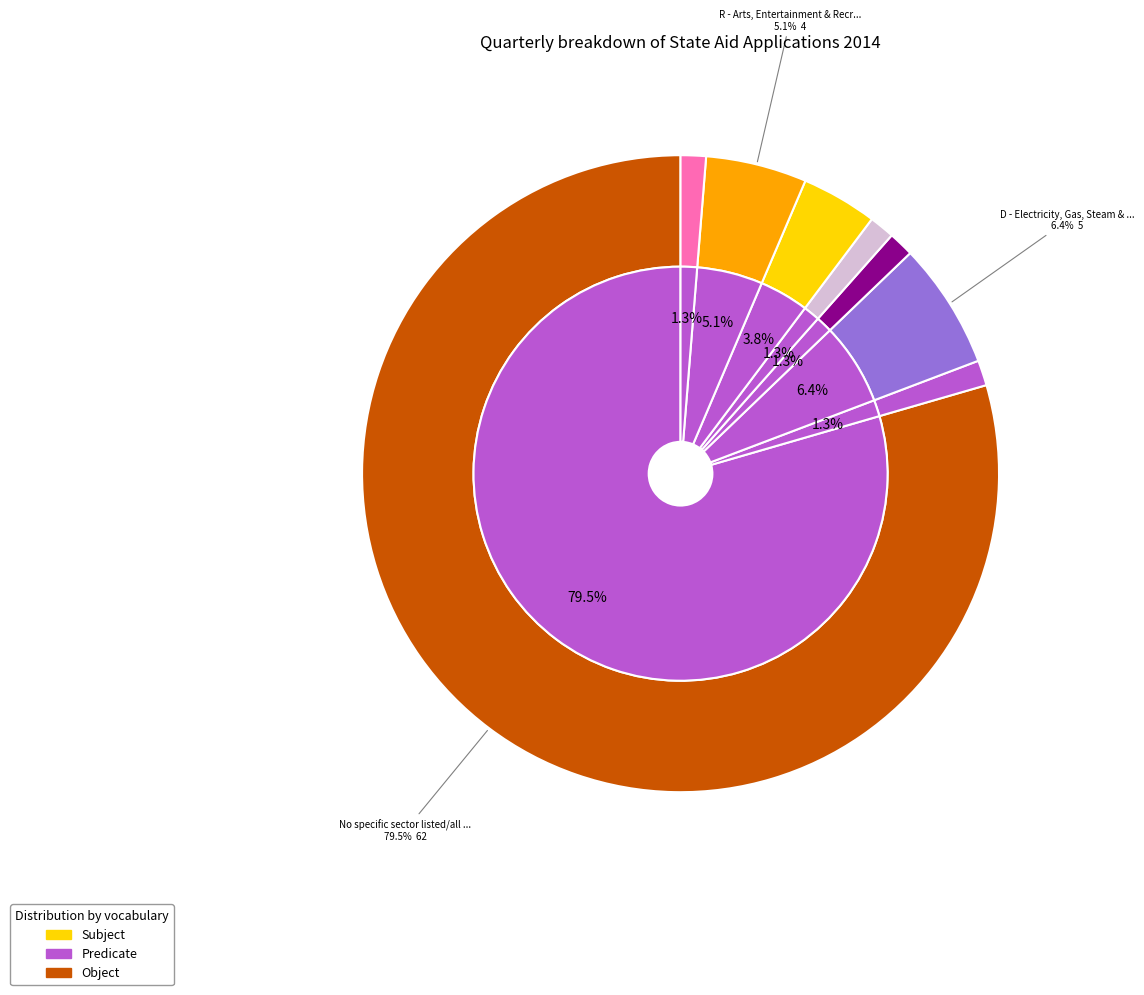

What percentage do No specific sector listed/all sectors and D - Electricity, Gas, Steam & Air Conditioning together represent?

85.9%